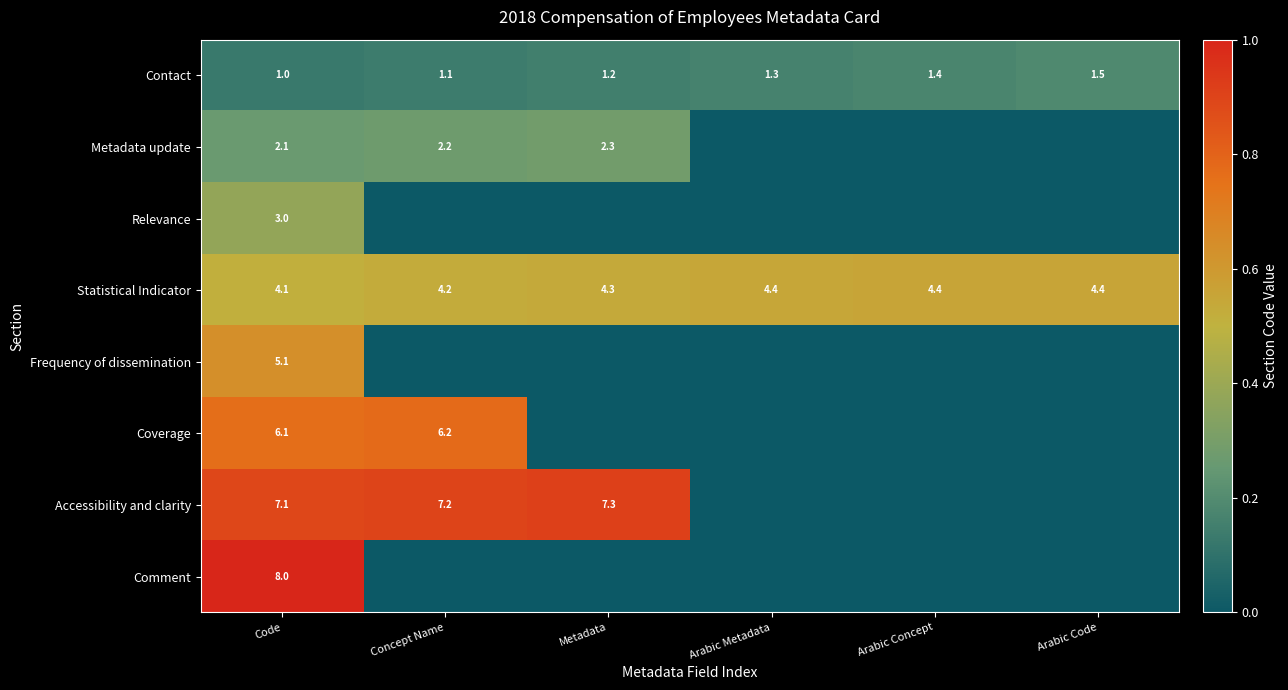

Which category has the highest value across all series?

Code